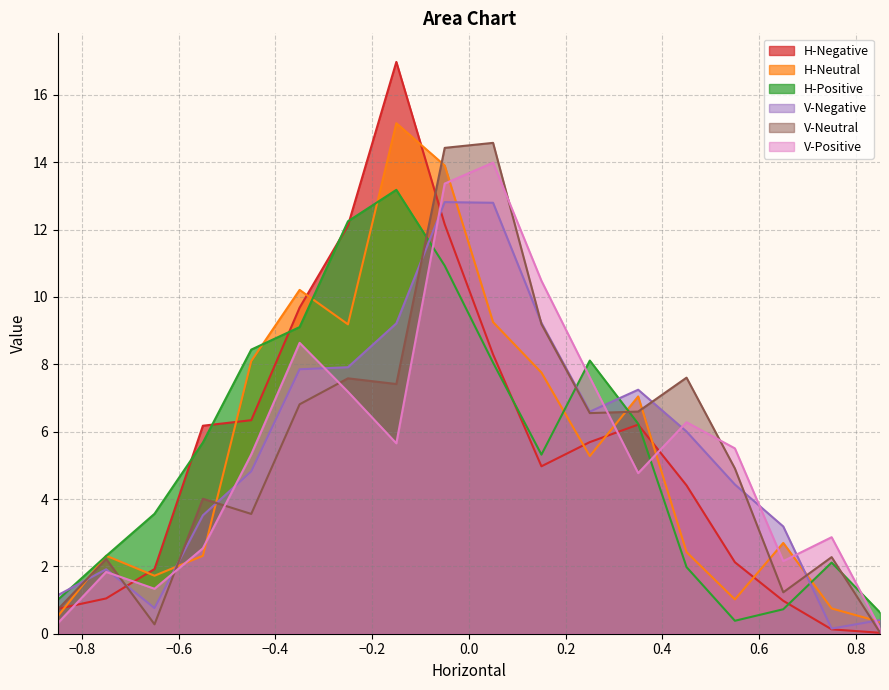

What is the lowest value of the H-Positive series?

0.4